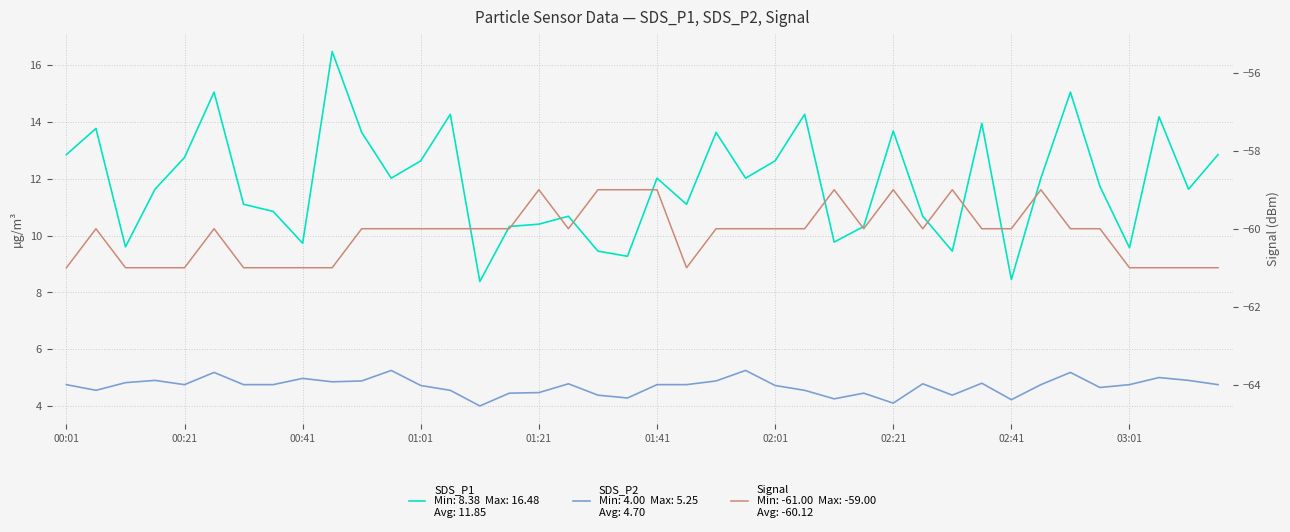

True or false: SDS_P1 and SDS_P2 intersect in this chart.

False